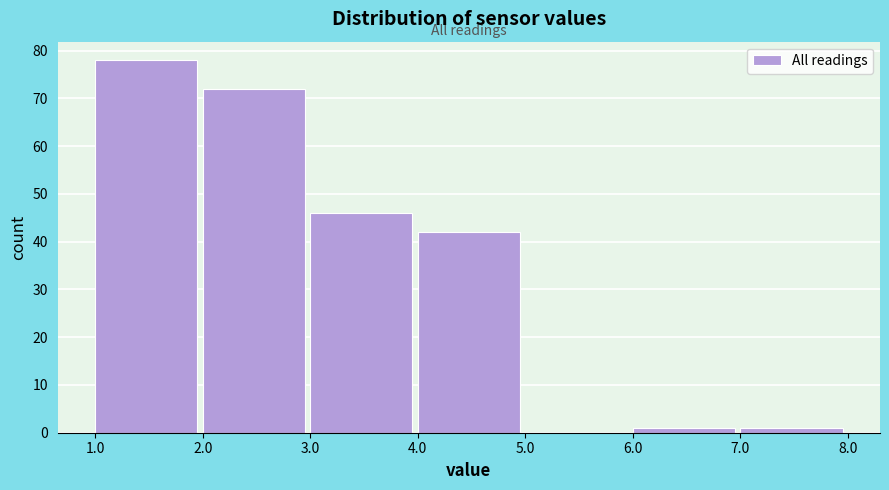

Reading left to right, list every bar in this chart as the range it spans on the x-axis followed by its height. The values are not printed on the chart, so give them approximately, as read against the axis.

1.0 to 2.0: 78
2.0 to 3.0: 72
3.0 to 4.0: 46
4.0 to 5.0: 42
5.0 to 6.0: 0
6.0 to 7.0: 1
7.0 to 8.0: 1